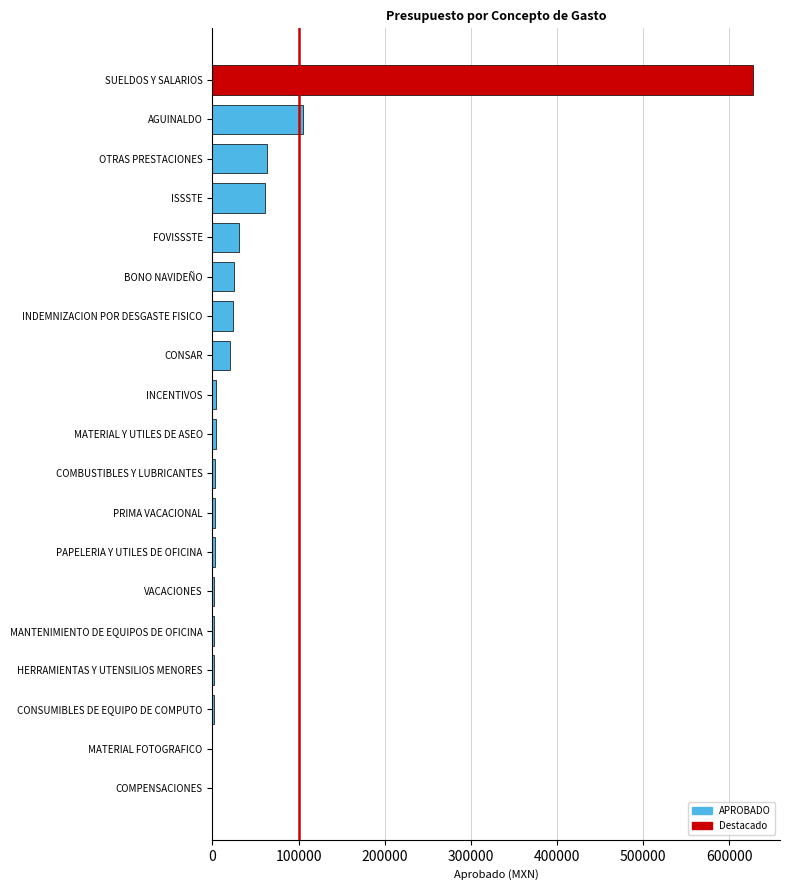

What is the ratio of the value at AGUINALDO to the value at CONSAR?

5.2